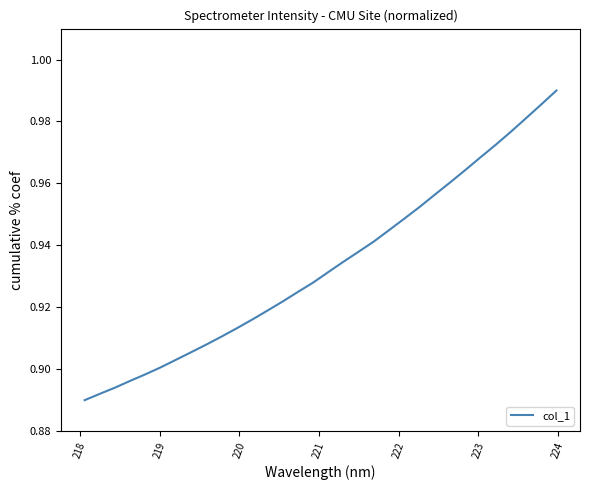

Does the chart display data point markers on the line(s)?

No